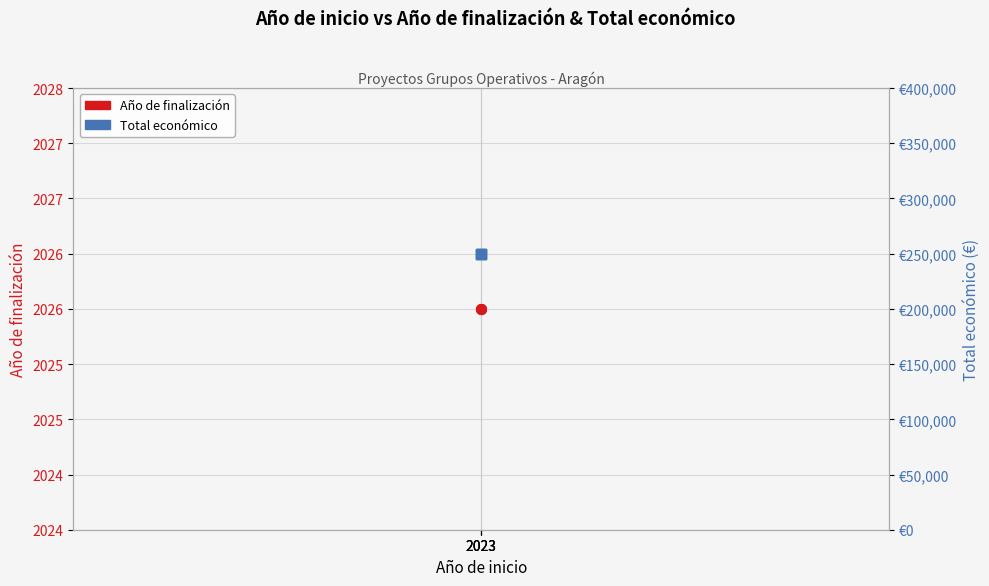

At how many categories does at least one series exceed 209334?

3